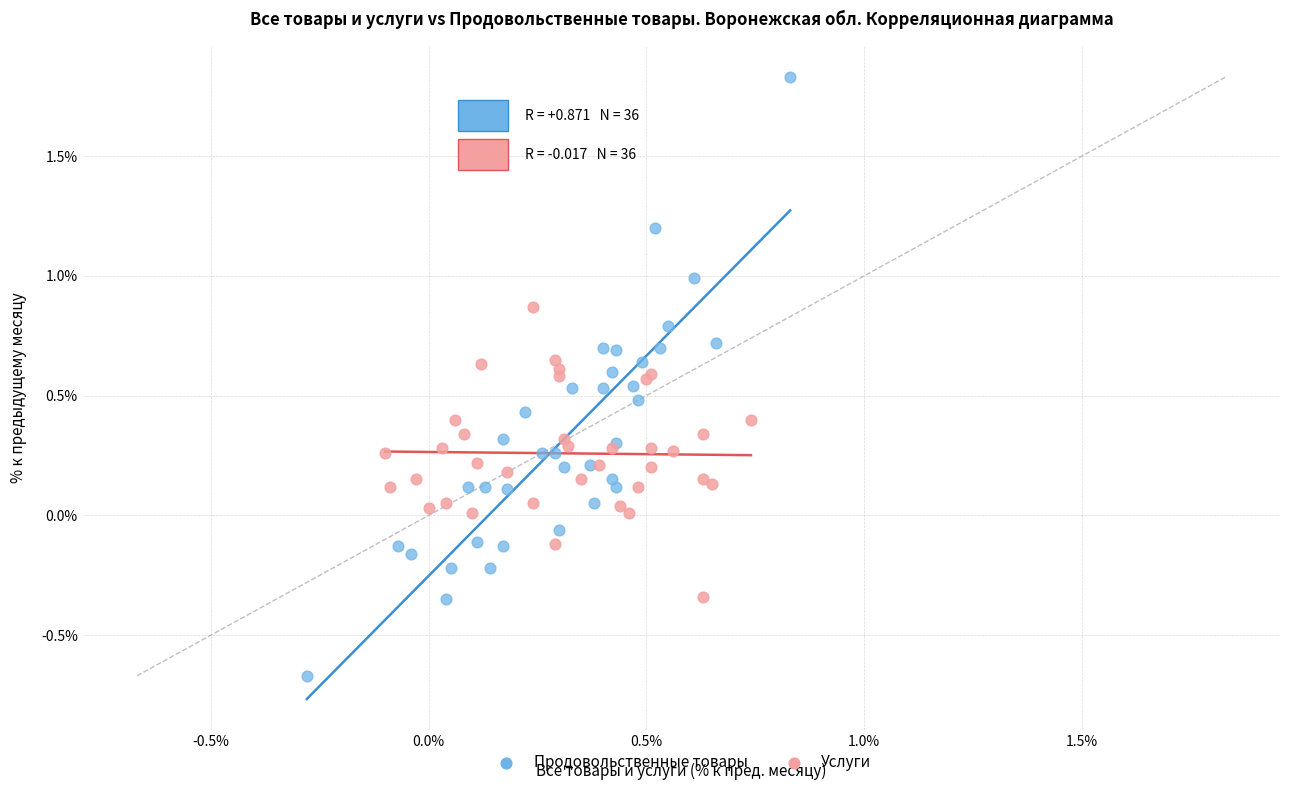

What are all the series names shown in the legend?

Продовольственные товары, Услуги